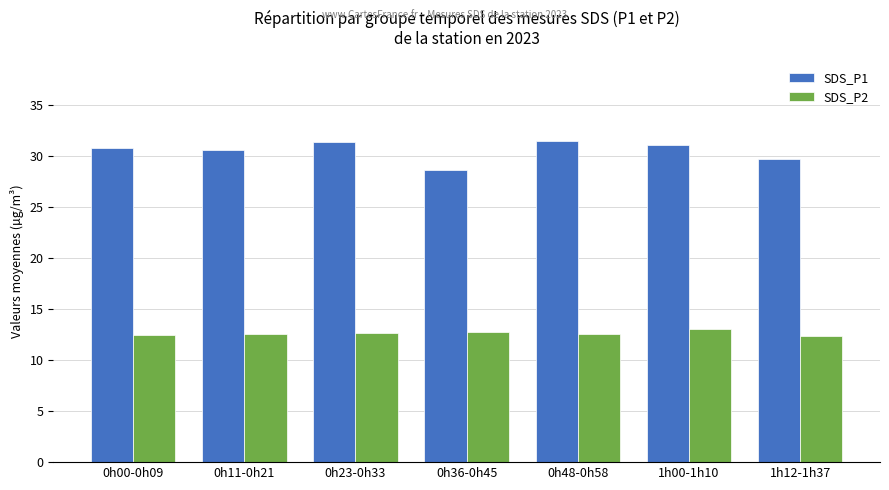

The SDS_P2 series shows 17.5 at 0h23-0h33. True or false?

False